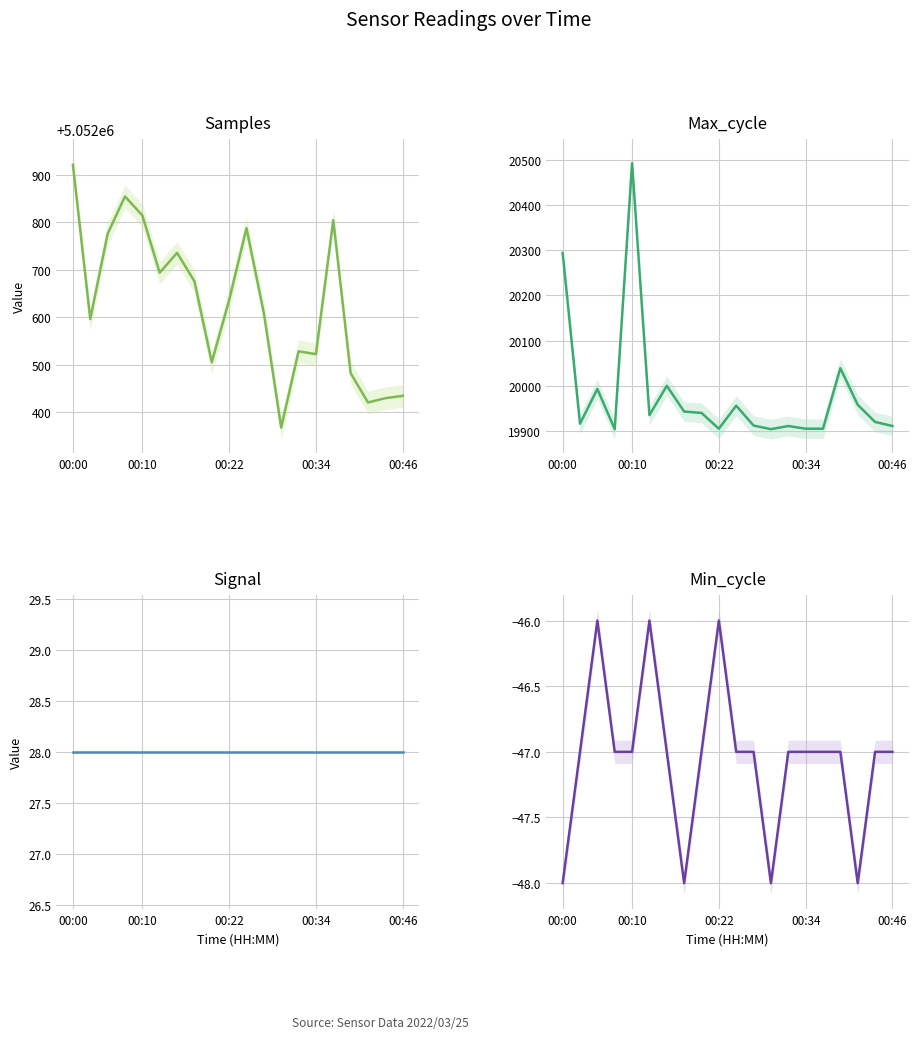

What is the sum of the Max_cycle values at 16 and 9?

39944